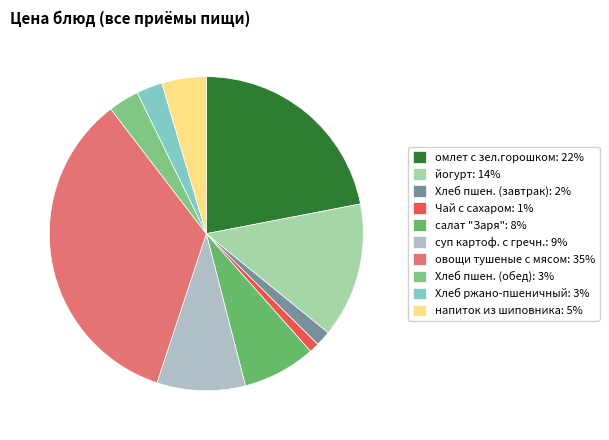

How many segments does this pie chart have?

10